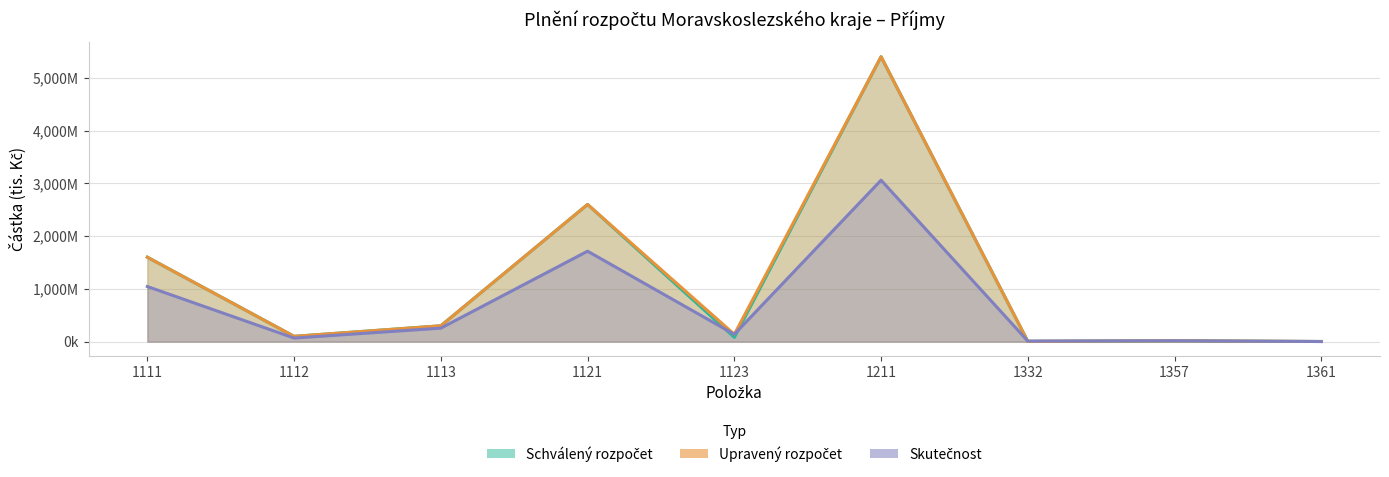

True or false: Skutečnost and Schválený rozpočet cross at least once.

True